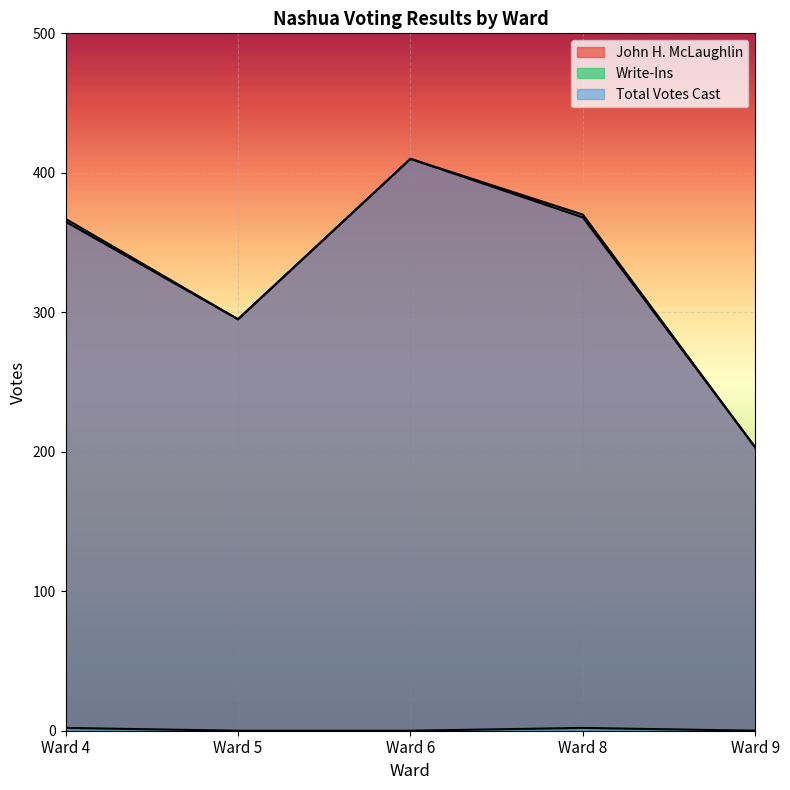

What is the sum of the Total Votes Cast values at Ward 6 and Ward 4?

777